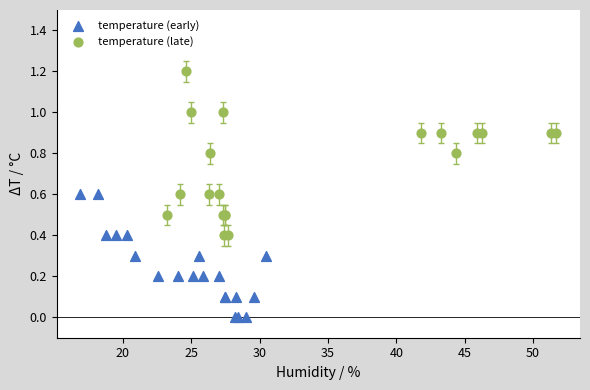

What are all the series names shown in the legend?

temperature (early), temperature (late)